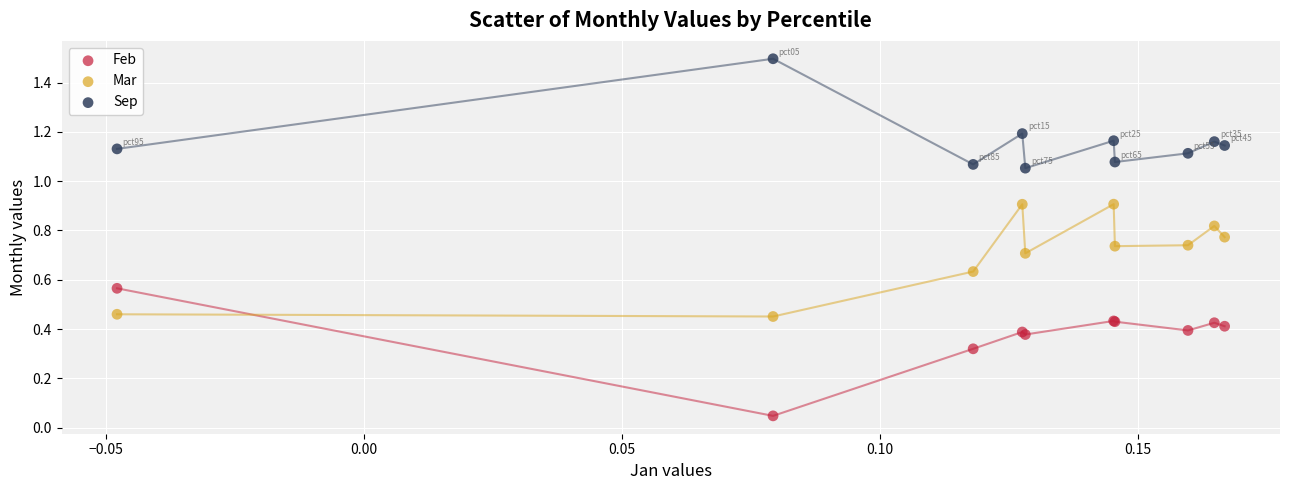

Which series reaches the maximum Y coordinate?

Sep